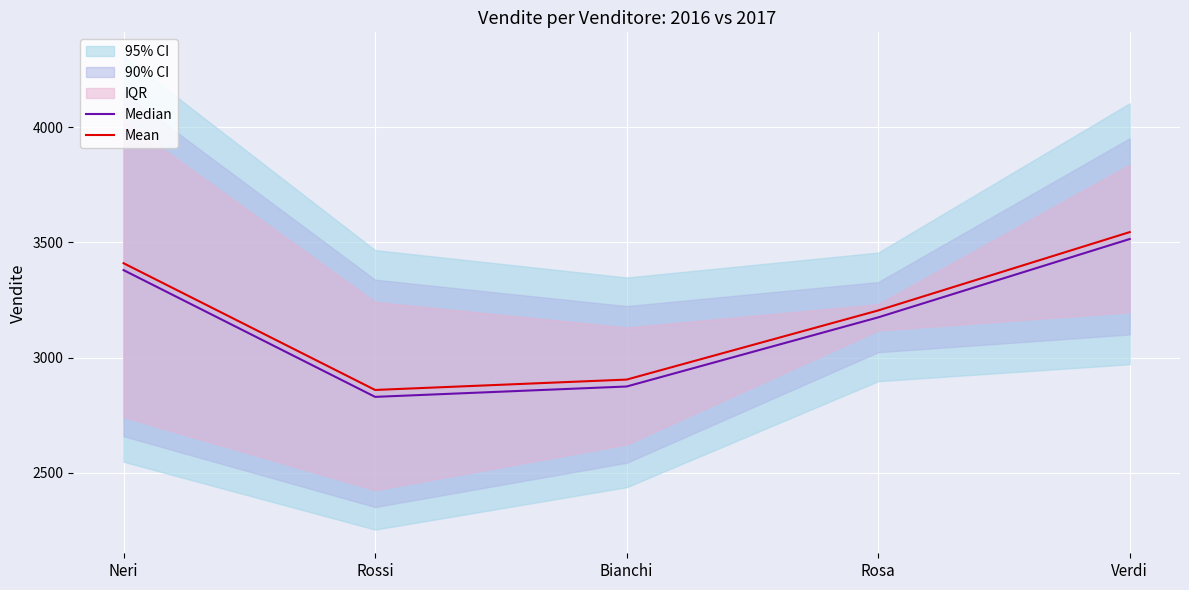

What is the approximate value of Mean at Rosa?

3205